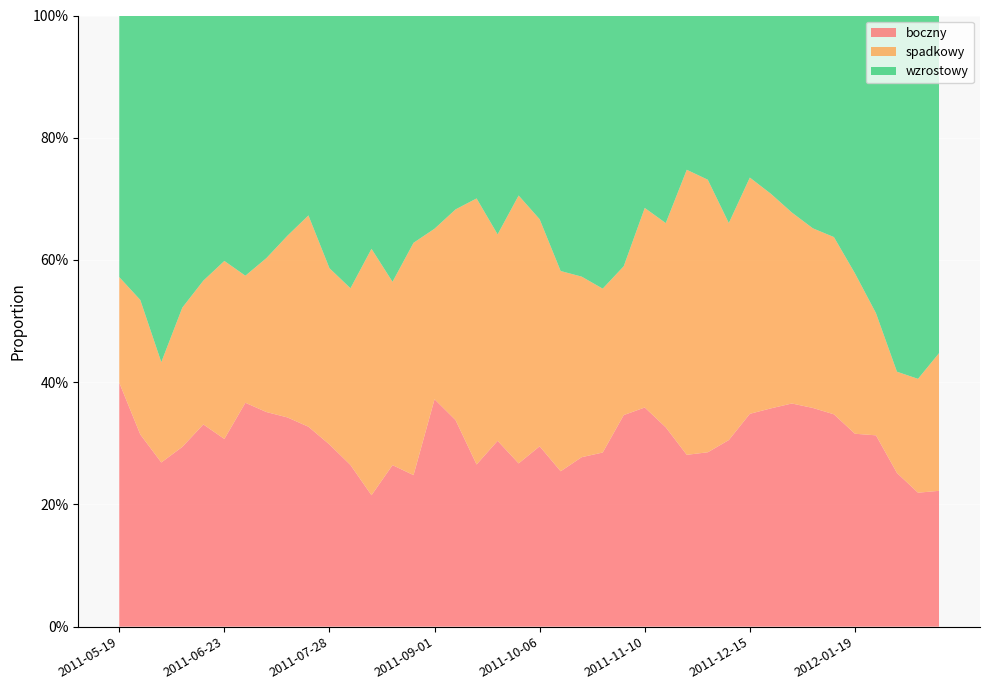

Reading left to right, what are all the values shown in this chart?

boczny: 2011-05-19=0.4	2011-05-26=0.3	2011-06-02=0.3	2011-06-09=0.3	2011-06-16=0.3	2011-06-23=0.3	2011-06-30=0.4	2011-07-07=0.4	2011-07-14=0.3	2011-07-21=0.3	2011-07-28=0.3	2011-08-04=0.3	2011-08-11=0.2	2011-08-18=0.3	2011-08-25=0.2	2011-09-01=0.4	2011-09-08=0.3	2011-09-15=0.3	2011-09-22=0.3	2011-09-29=0.3	2011-10-06=0.3	2011-10-13=0.3	2011-10-20=0.3	2011-10-27=0.3	2011-11-03=0.3	2011-11-10=0.4	2011-11-17=0.3	2011-11-24=0.3	2011-12-01=0.3	2011-12-08=0.3	2011-12-15=0.3	2011-12-22=0.4	2011-12-29=0.4	2012-01-05=0.4	2012-01-12=0.3	2012-01-19=0.3	2012-01-26=0.3	2012-02-02=0.3	2012-02-09=0.2	2012-02-16=0.2
spadkowy: 2011-05-19=0.2	2011-05-26=0.2	2011-06-02=0.2	2011-06-09=0.2	2011-06-16=0.2	2011-06-23=0.3	2011-06-30=0.2	2011-07-07=0.3	2011-07-14=0.3	2011-07-21=0.3	2011-07-28=0.3	2011-08-04=0.3	2011-08-11=0.4	2011-08-18=0.3	2011-08-25=0.4	2011-09-01=0.3	2011-09-08=0.3	2011-09-15=0.4	2011-09-22=0.3	2011-09-29=0.4	2011-10-06=0.4	2011-10-13=0.3	2011-10-20=0.3	2011-10-27=0.3	2011-11-03=0.2	2011-11-10=0.3	2011-11-17=0.3	2011-11-24=0.5	2011-12-01=0.4	2011-12-08=0.4	2011-12-15=0.4	2011-12-22=0.4	2011-12-29=0.3	2012-01-05=0.3	2012-01-12=0.3	2012-01-19=0.3	2012-01-26=0.2	2012-02-02=0.2	2012-02-09=0.2	2012-02-16=0.2
wzrostowy: 2011-05-19=0.4	2011-05-26=0.5	2011-06-02=0.6	2011-06-09=0.5	2011-06-16=0.4	2011-06-23=0.4	2011-06-30=0.4	2011-07-07=0.4	2011-07-14=0.4	2011-07-21=0.3	2011-07-28=0.4	2011-08-04=0.4	2011-08-11=0.4	2011-08-18=0.4	2011-08-25=0.4	2011-09-01=0.3	2011-09-08=0.3	2011-09-15=0.3	2011-09-22=0.4	2011-09-29=0.3	2011-10-06=0.3	2011-10-13=0.4	2011-10-20=0.4	2011-10-27=0.4	2011-11-03=0.4	2011-11-10=0.3	2011-11-17=0.3	2011-11-24=0.3	2011-12-01=0.3	2011-12-08=0.3	2011-12-15=0.3	2011-12-22=0.3	2011-12-29=0.3	2012-01-05=0.3	2012-01-12=0.4	2012-01-19=0.4	2012-01-26=0.5	2012-02-02=0.6	2012-02-09=0.6	2012-02-16=0.6